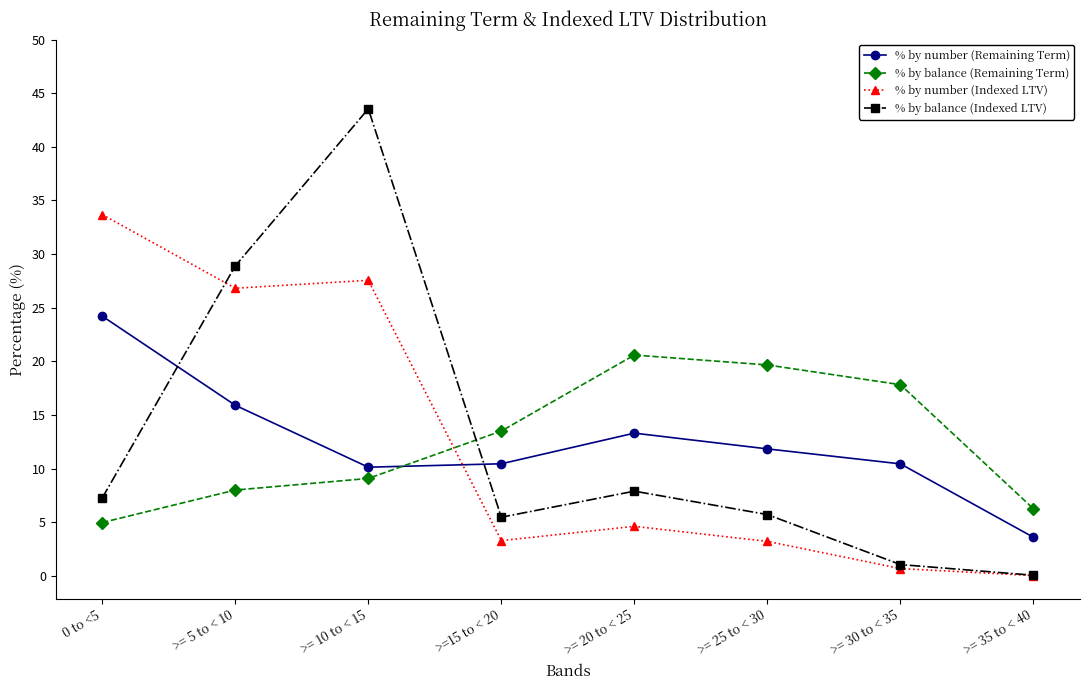

What are all the series names shown in the legend?

% by number (Remaining Term), % by balance (Remaining Term), % by number (Indexed LTV), % by balance (Indexed LTV)